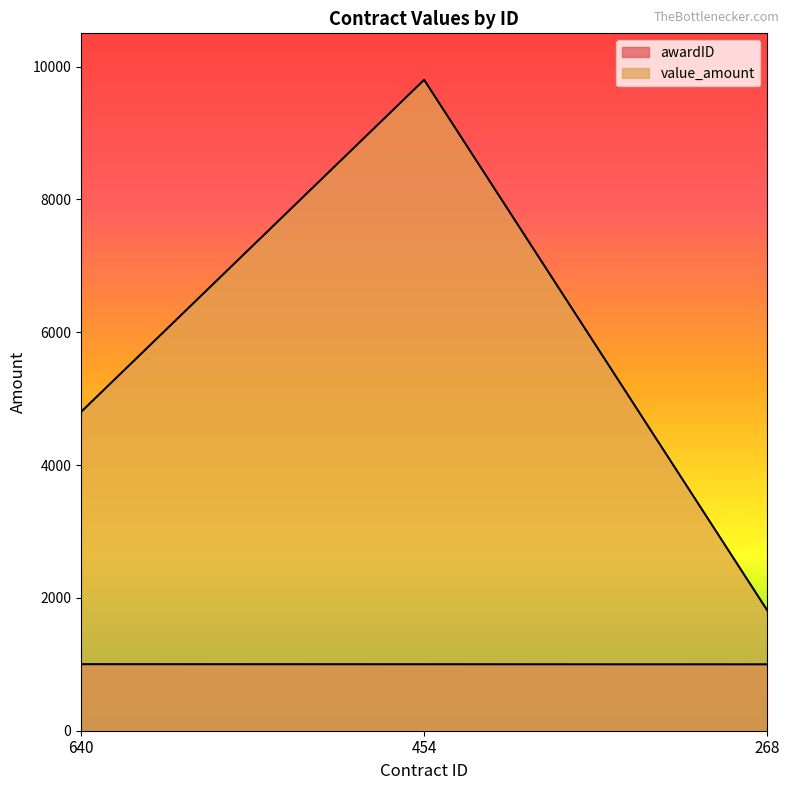

What value does the awardID series have at 640?

1002